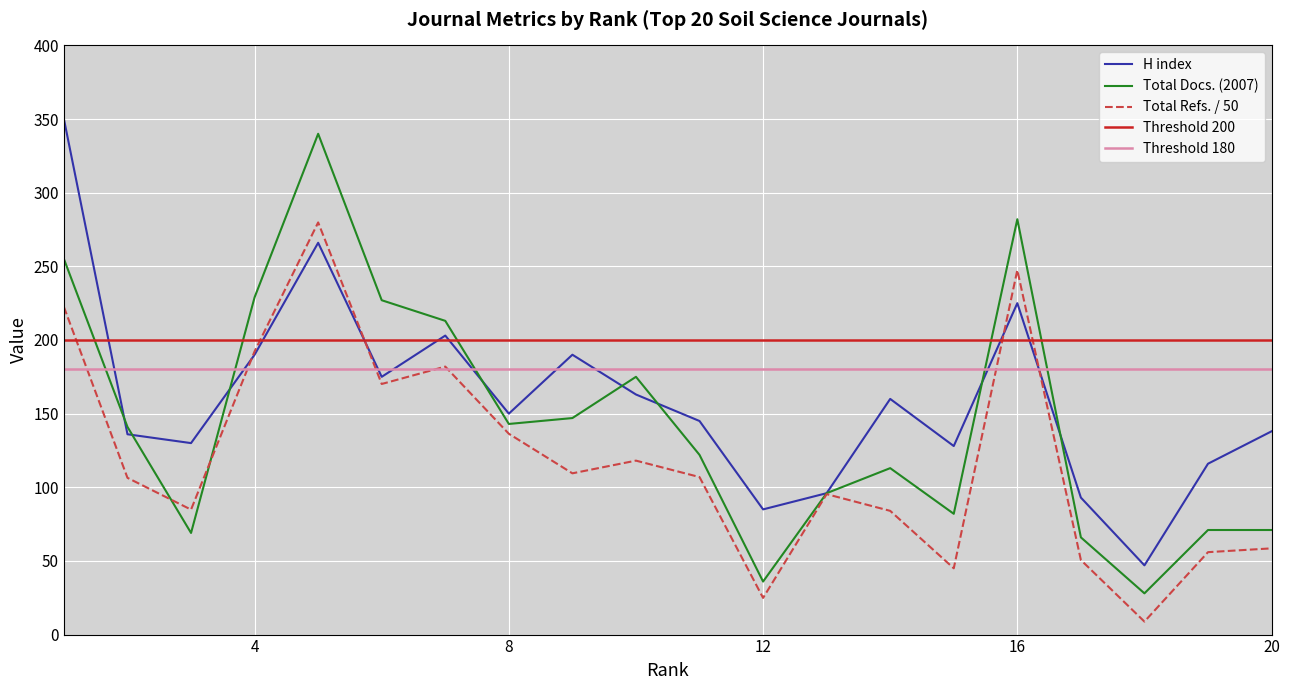

Which series changed the most between 2 and 19?

Total Docs. (2007)